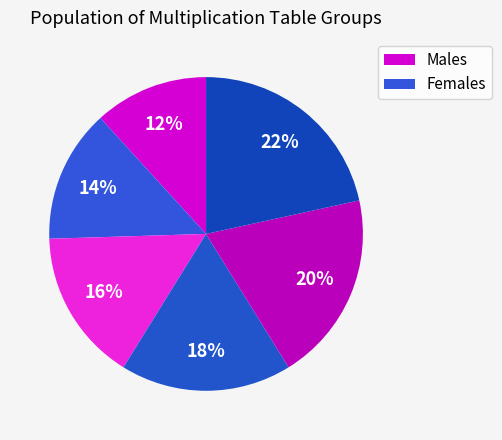

Is there a majority slice in this chart?

No